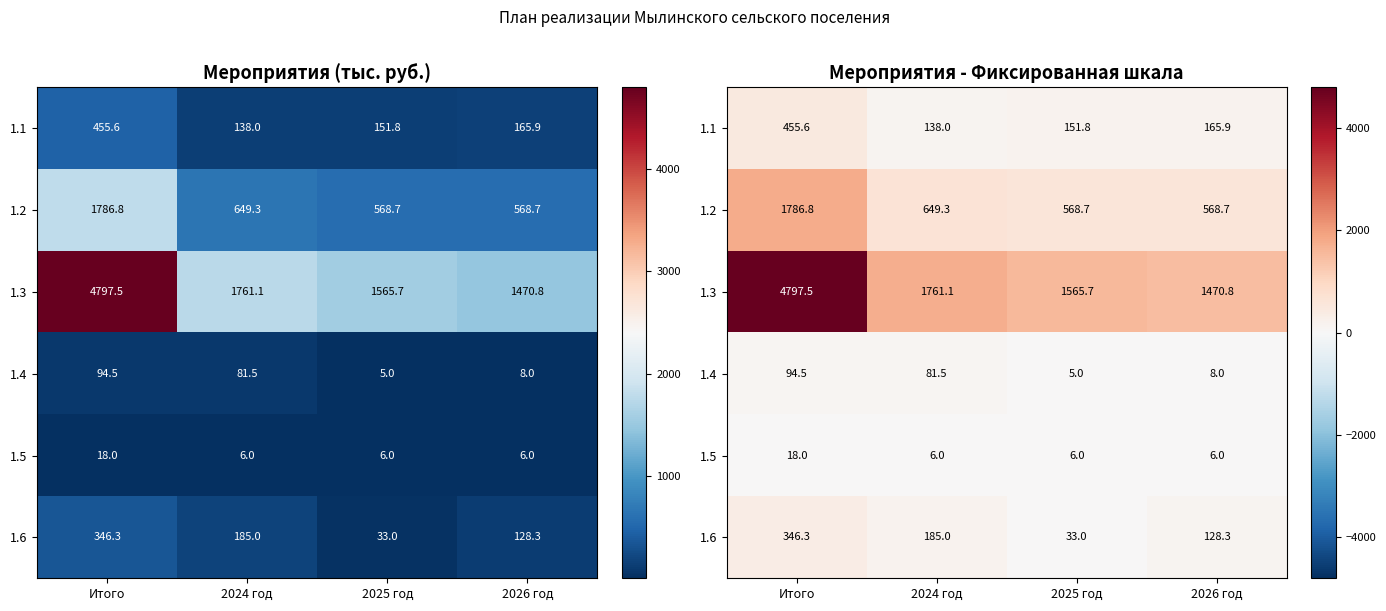

Which has a higher value, 2024 год or Итого?

Итого